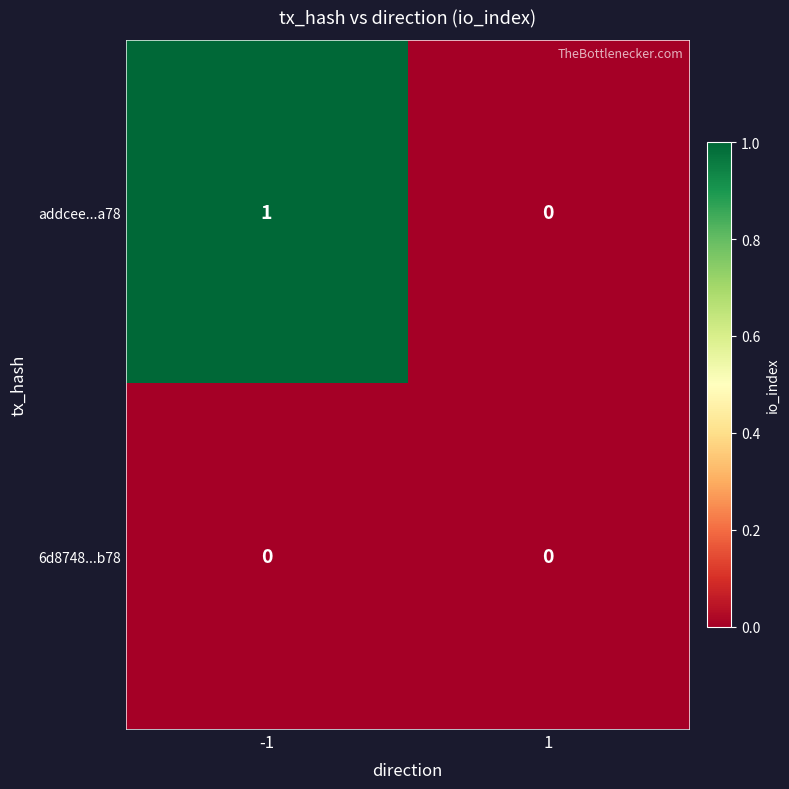

True or false: addcee...a78 has a value of 0 at 1.

True